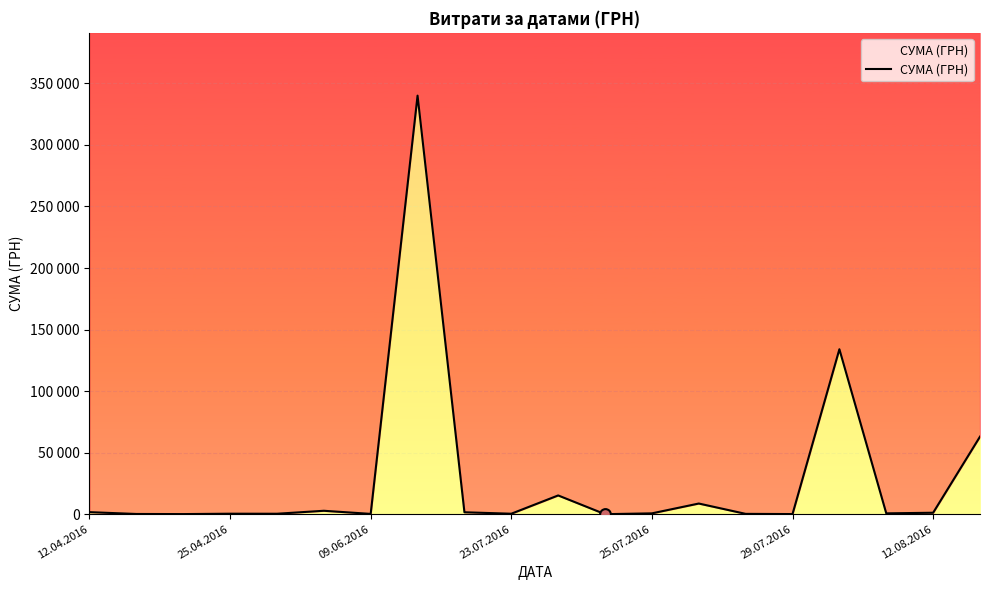

What is the change in value from 23.07.2016 to 25.07.2016?

-32.8